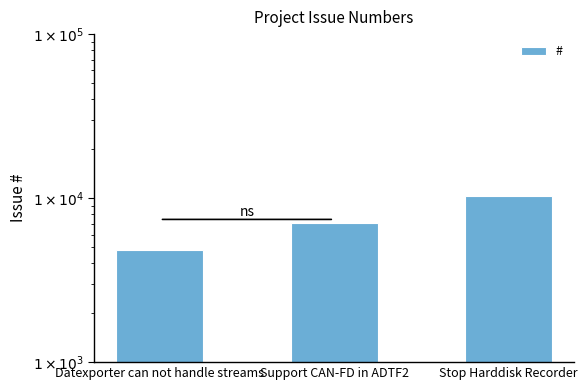

How many distinct data groups are displayed?

1